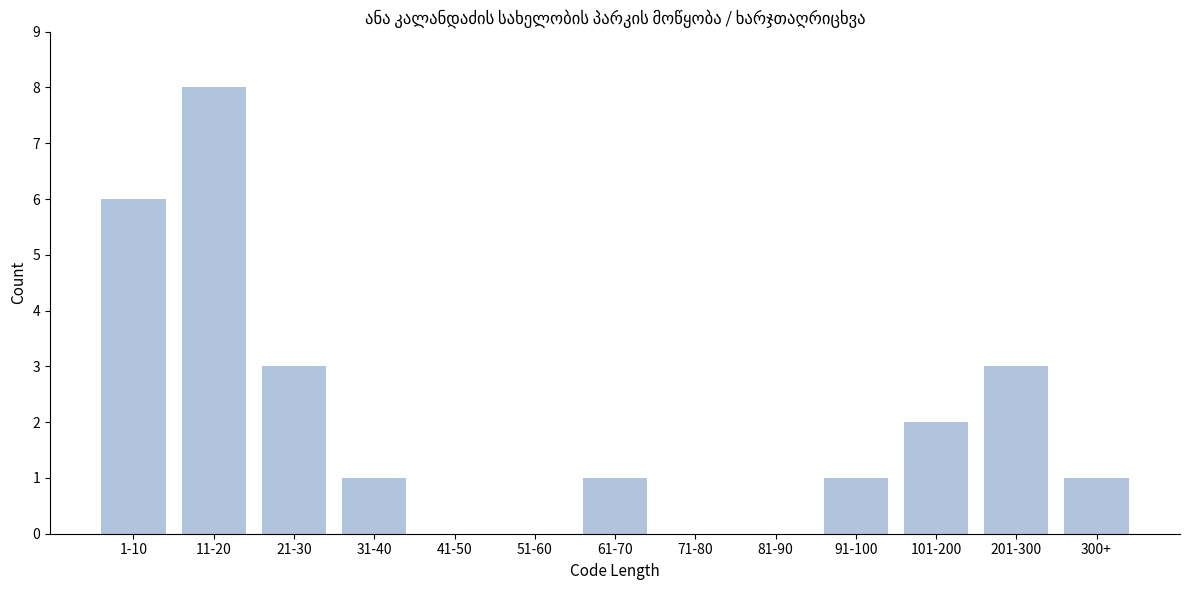

Reading left to right, extract all data points from this chart.

1-10=6	11-20=8	21-30=3	31-40=1	41-50=0	51-60=0	61-70=1	71-80=0	81-90=0	91-100=1	101-200=2	201-300=3	300+=1